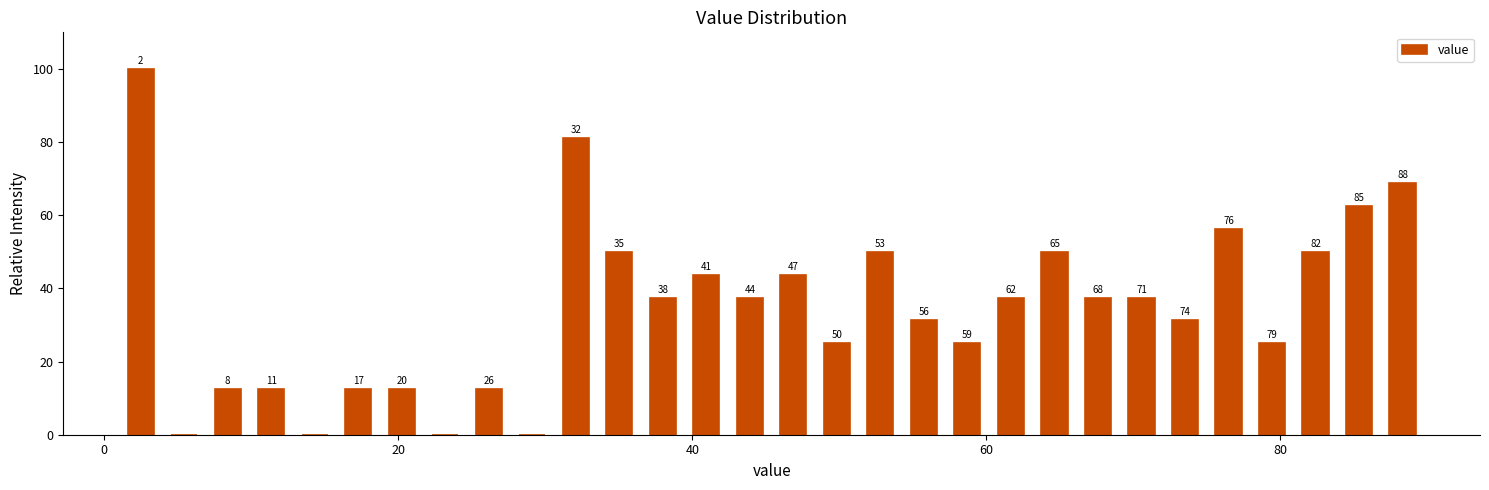

Read against the x-axis, roughly where is the centre of the tallest bar?

2